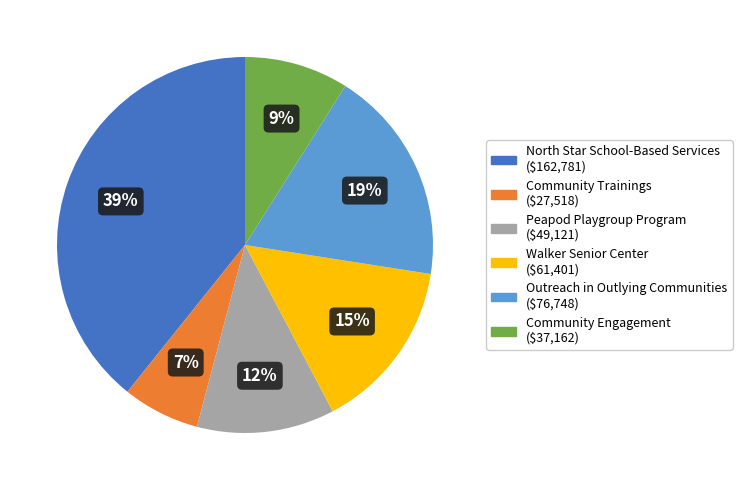

How many segments does this pie chart have?

6